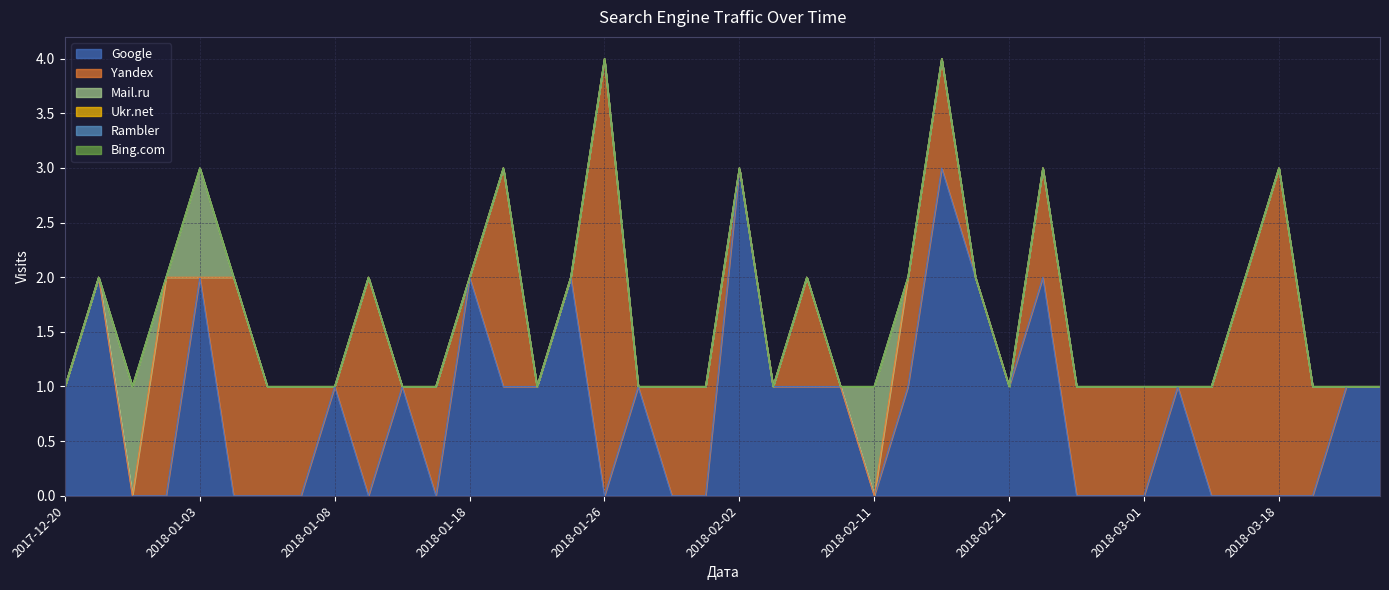

Which category has the lowest value across all series?

2017-12-24